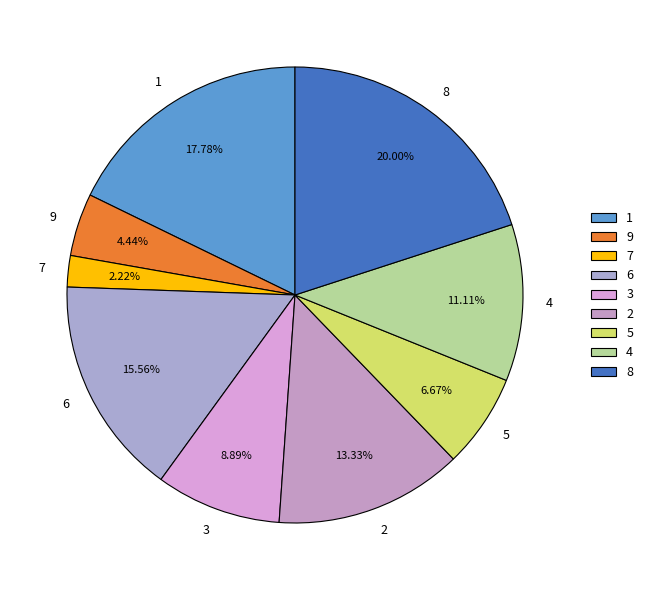

Which category has the smallest portion of the pie?

7